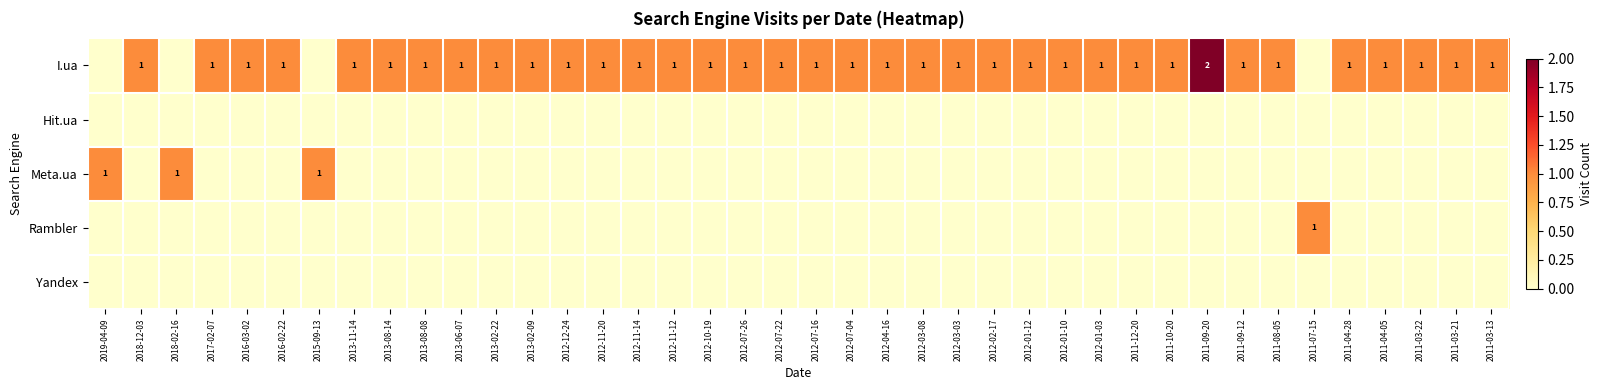

List the labels in order of Rambler value, smallest first.

2019-04-09, 2018-12-03, 2018-02-16, 2017-02-07, 2016-03-02, 2016-02-22, 2015-09-13, 2013-11-14, 2013-08-14, 2013-08-08, 2013-06-07, 2013-02-22, 2013-02-09, 2012-12-24, 2012-11-20, 2012-11-14, 2012-11-12, 2012-10-19, 2012-07-26, 2012-07-22, 2012-07-16, 2012-07-04, 2012-04-16, 2012-03-08, 2012-03-03, 2012-02-17, 2012-01-12, 2012-01-10, 2012-01-03, 2011-12-20, 2011-10-20, 2011-09-20, 2011-09-12, 2011-08-05, 2011-04-28, 2011-04-05, 2011-03-22, 2011-03-21, 2011-03-13, 2011-07-15